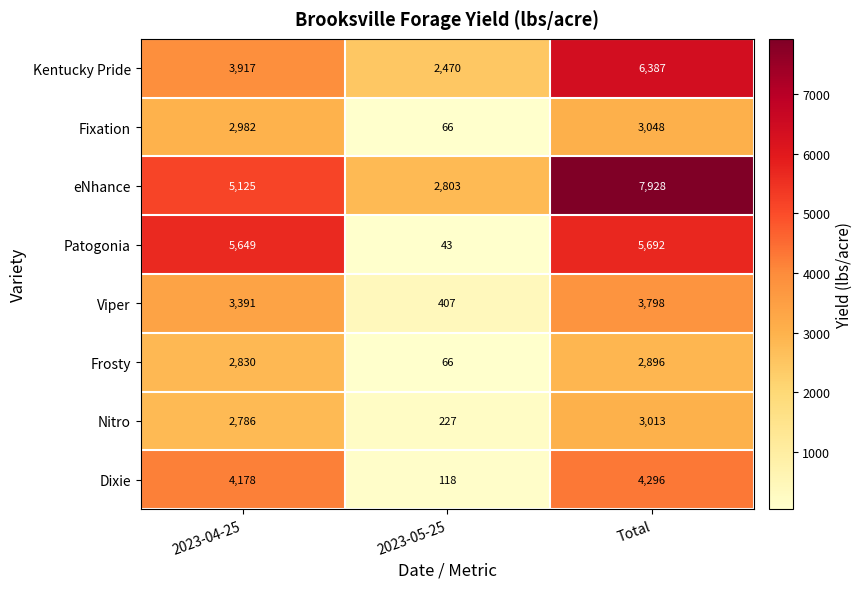

How many distinct data groups are displayed?

8